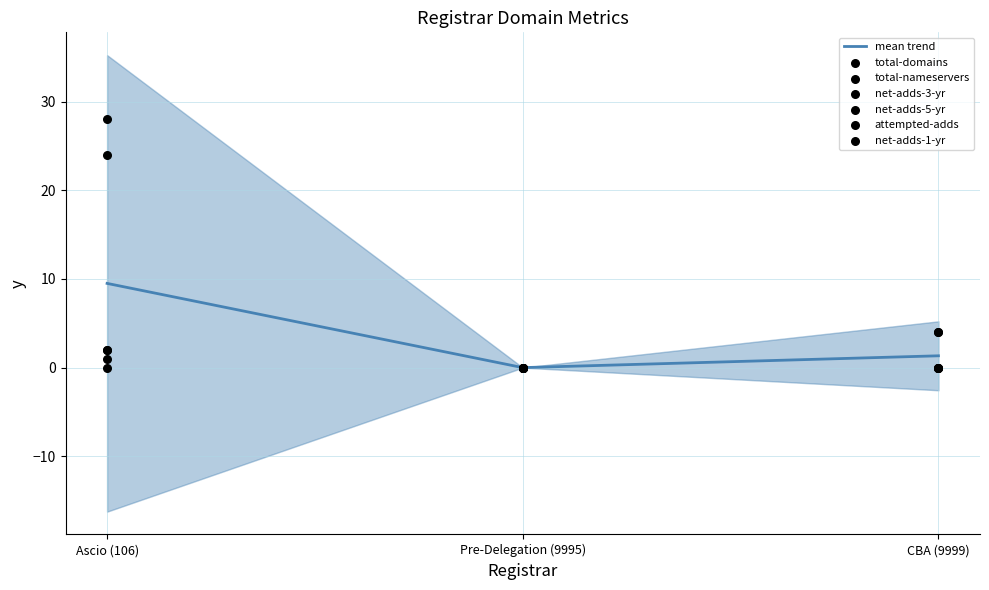

At how many categories does at least one series exceed 7?

1